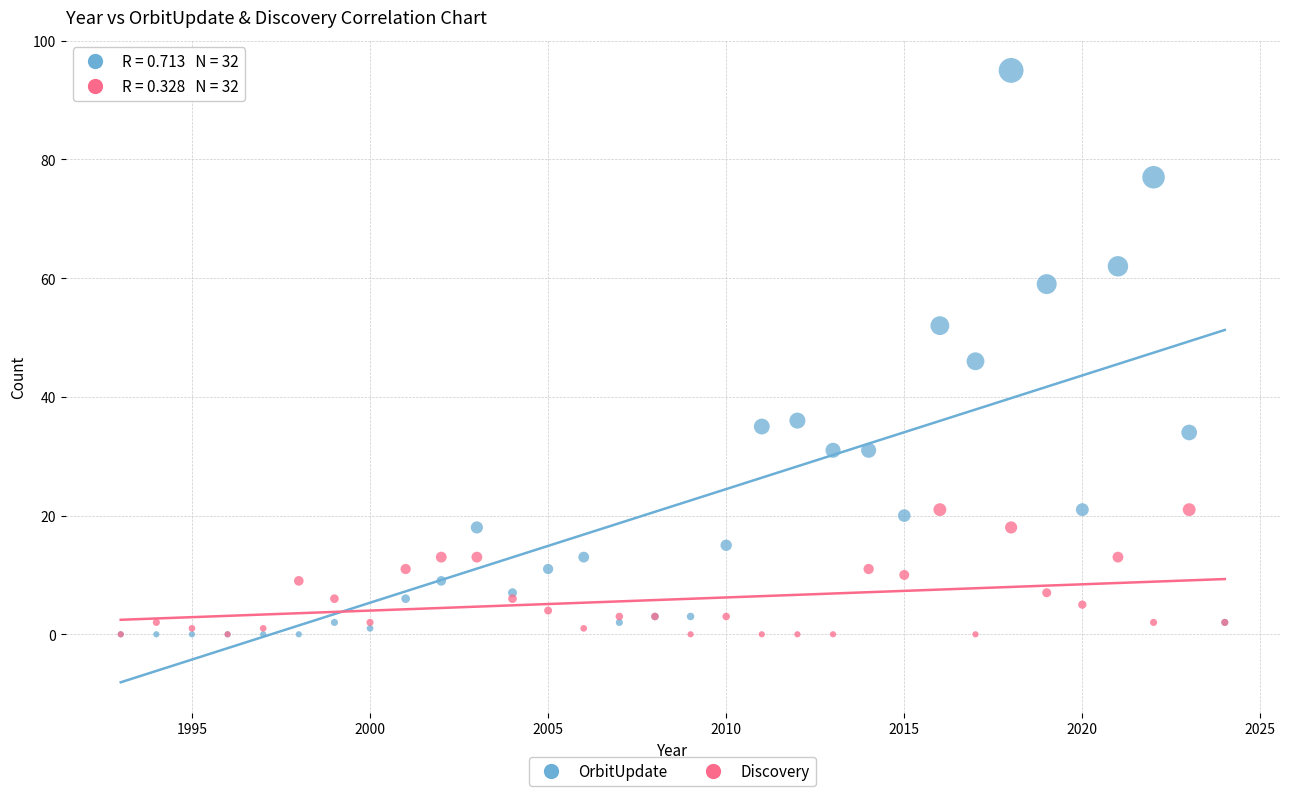

Which series has the widest spread of Y values?

OrbitUpdate